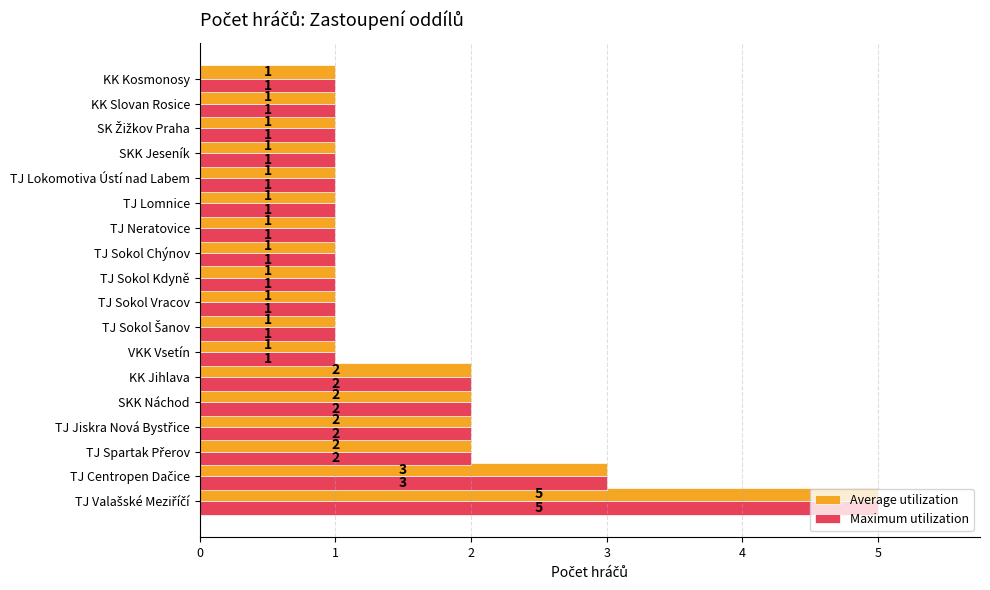

True or false: Maximum utilization has a value of 1 at TJ Lokomotiva Ústí nad Labem.

True